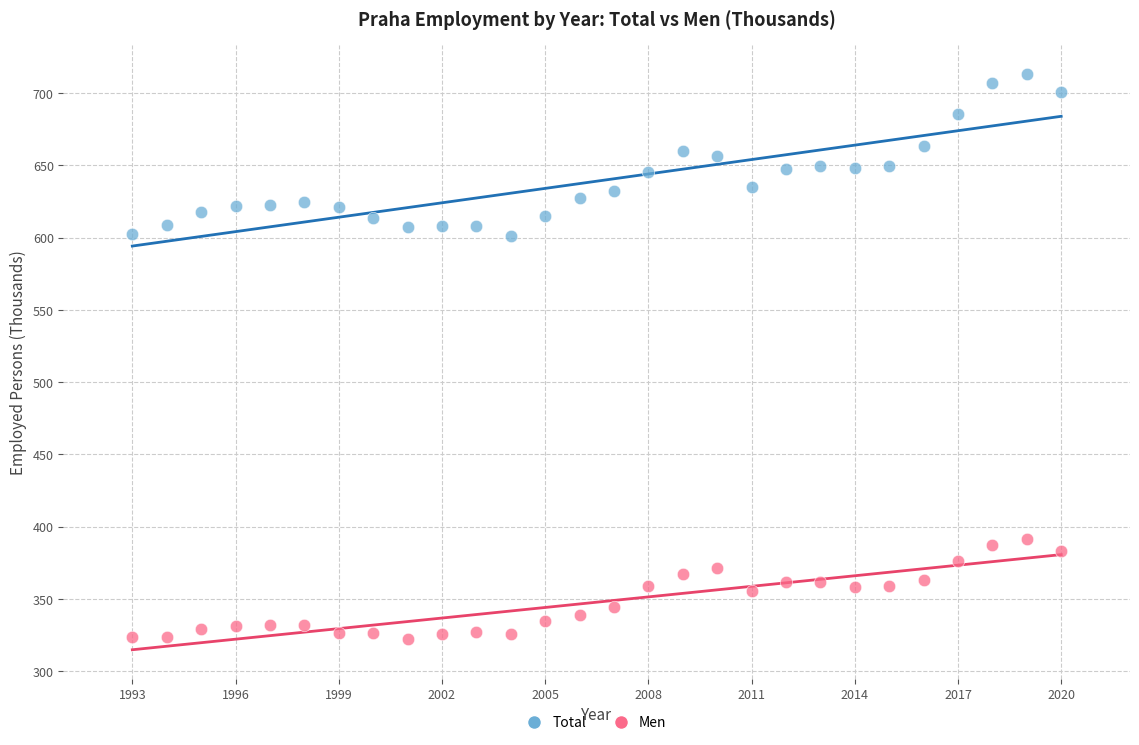

Across all data points, what is the range of X values (max minus min)?

27.0